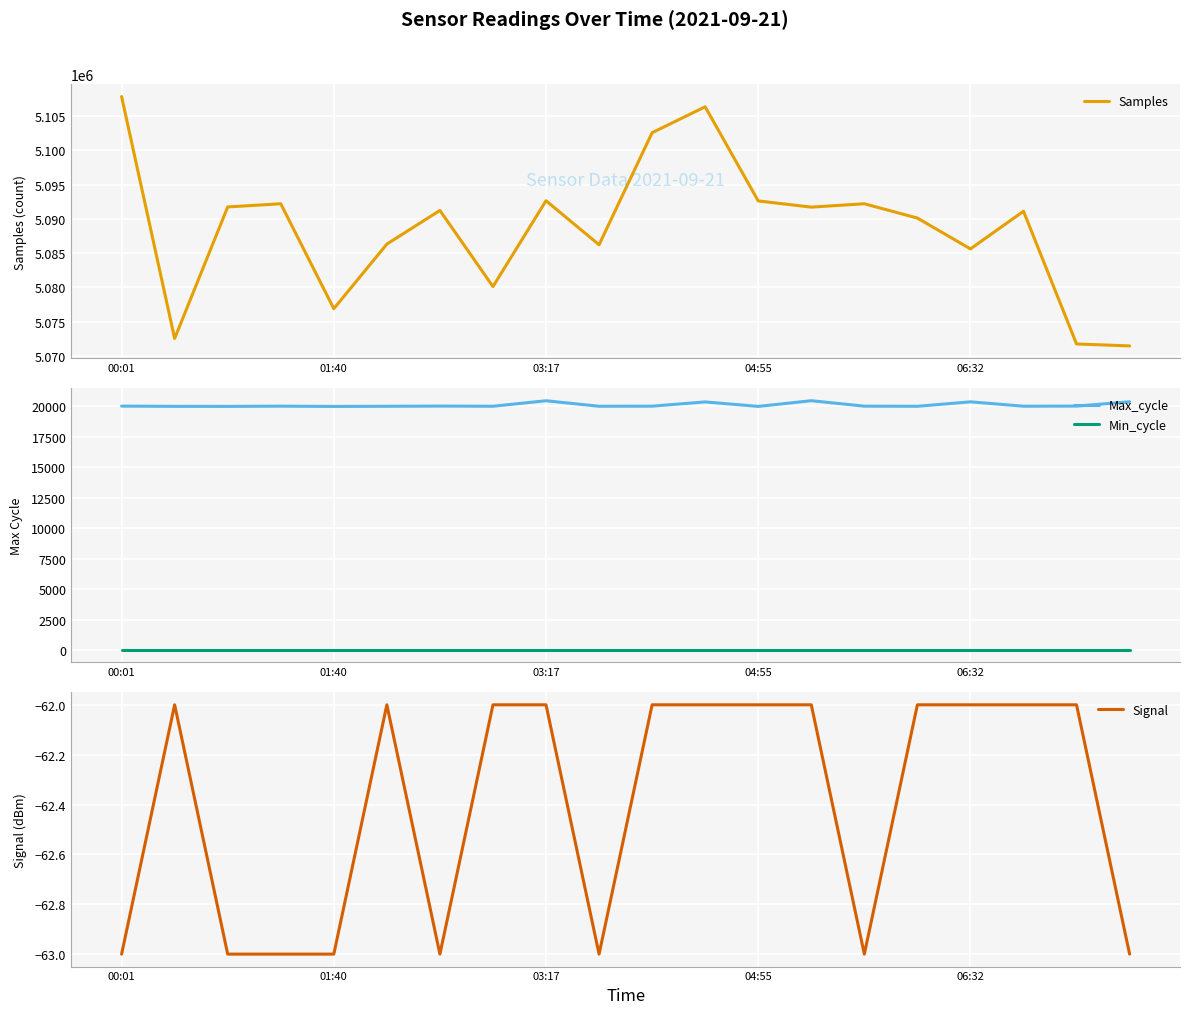

True or false: Min_cycle and Samples cross at least once.

False